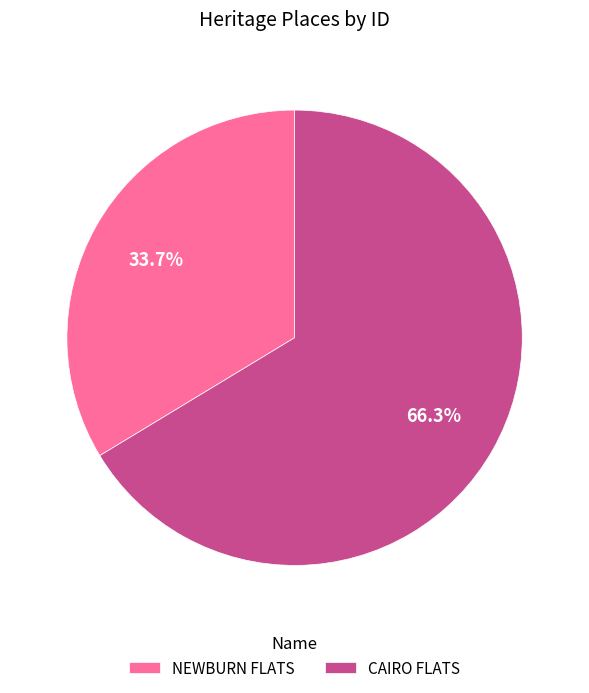

Which slice is the smallest?

NEWBURN FLATS